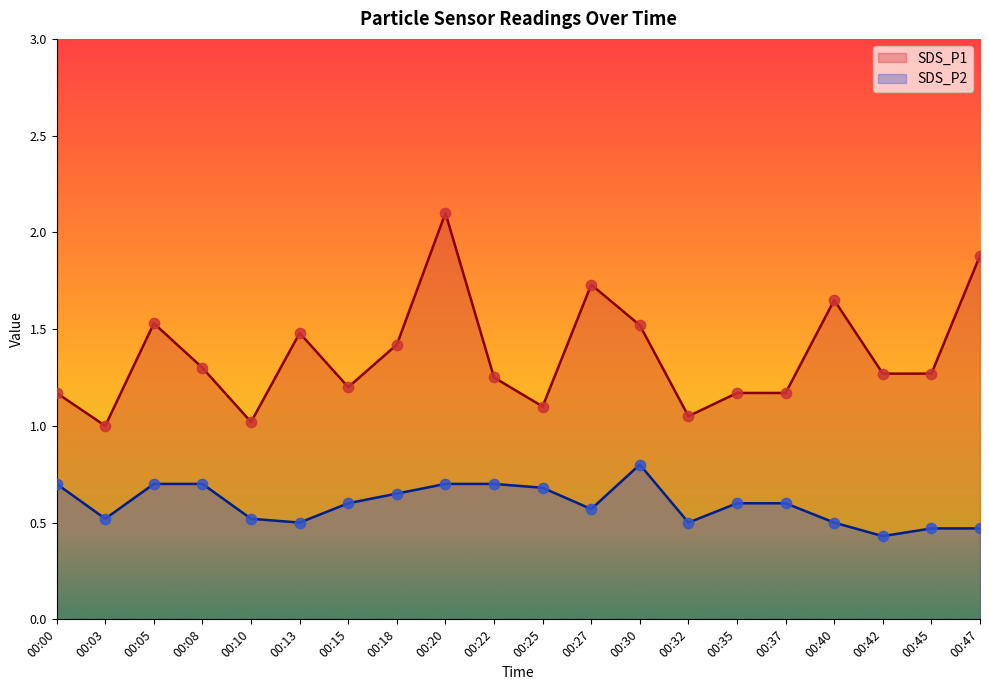

Which series contains the lowest Y value?

SDS_P2